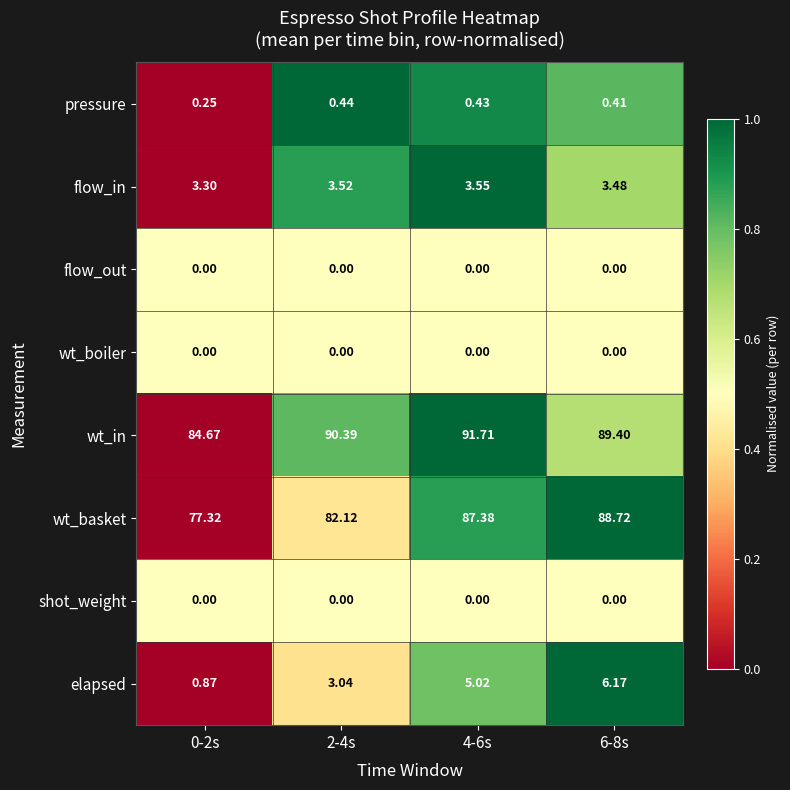

Which series has the largest total across all categories?

wt_in